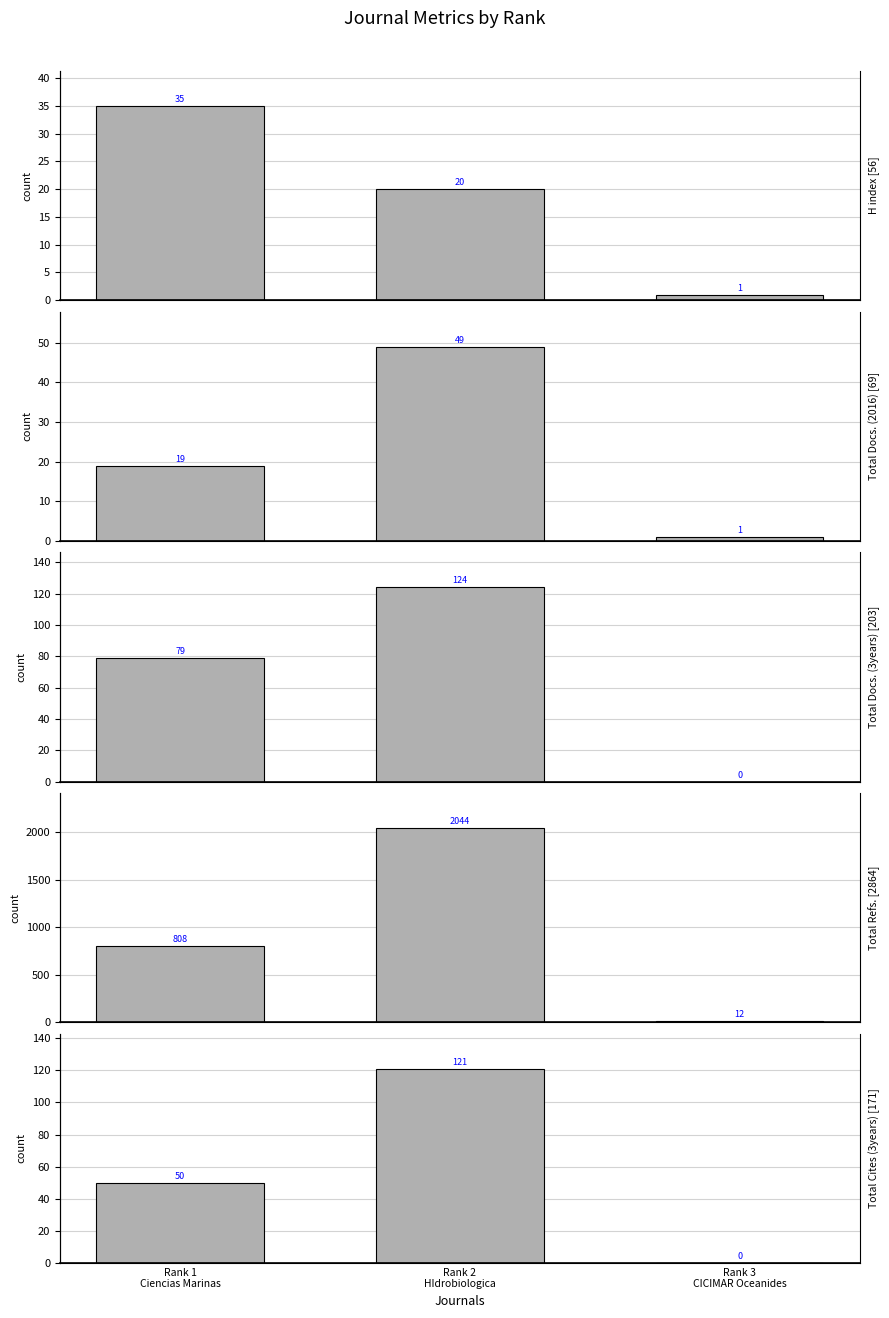

How many groups of bars are there?

3